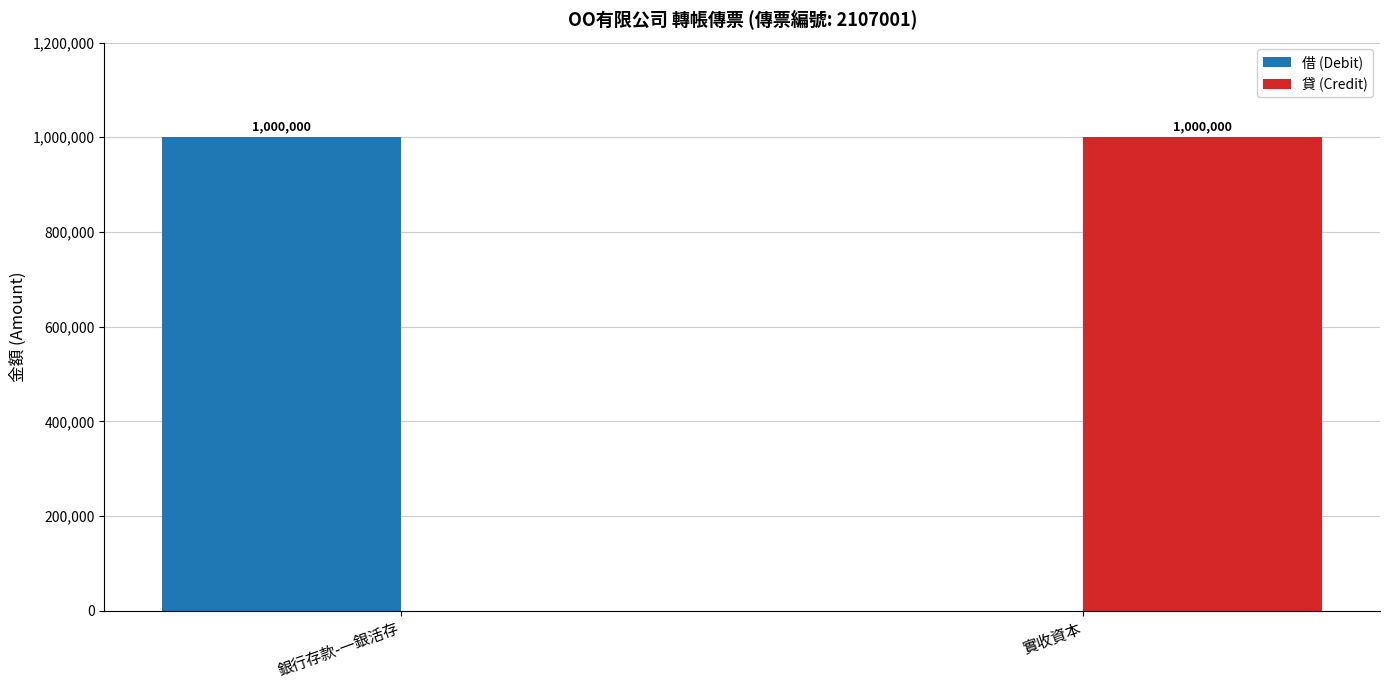

What is the total value across all series at 實收資本?

1000000